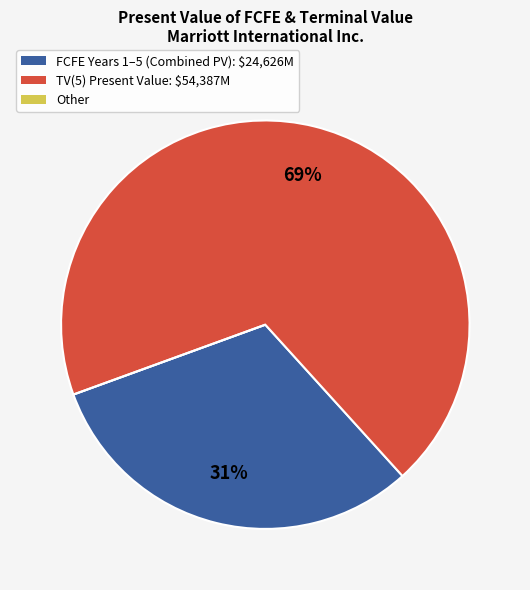

To the nearest percent, what is the difference between the largest and smallest slice percentages?

69%